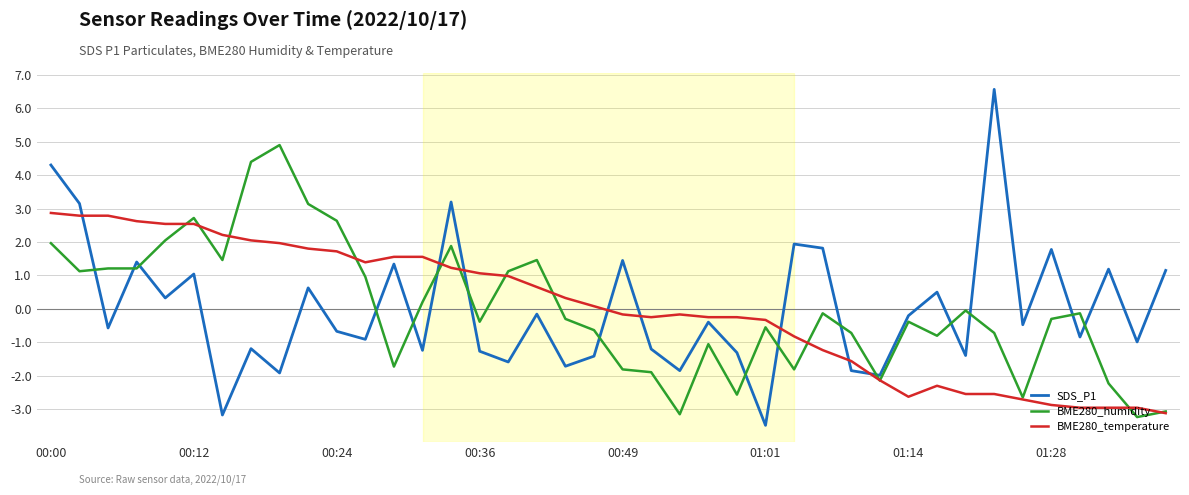

Which series has the widest spread of values?

SDS_P1